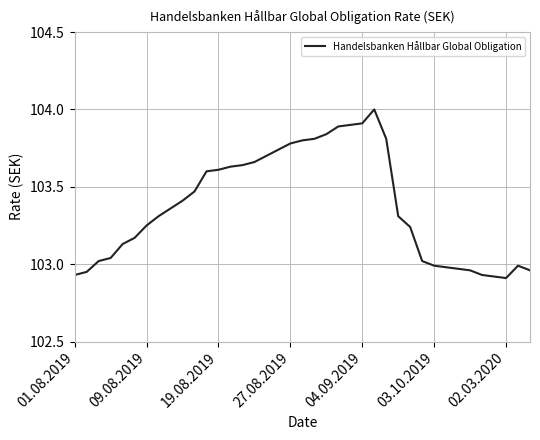

What is the greatest value displayed?

104.0